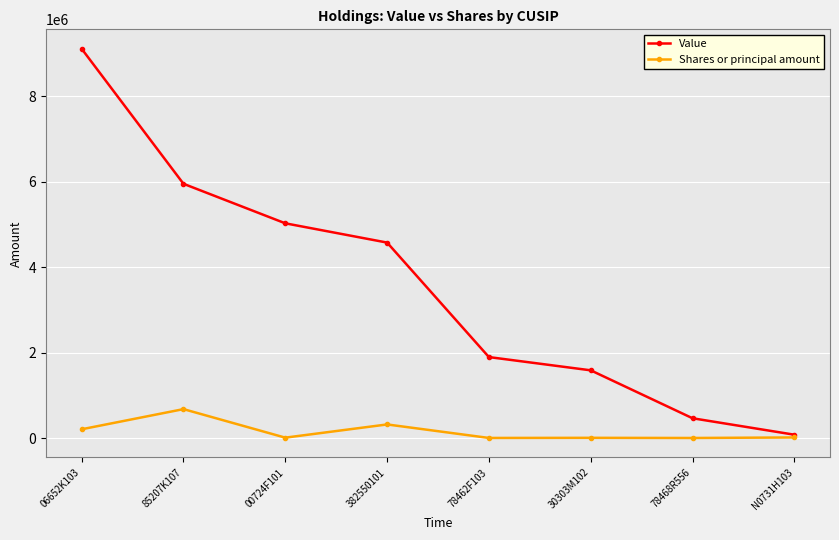

What is the value of the Value point at the 3rd from the left?

5028000